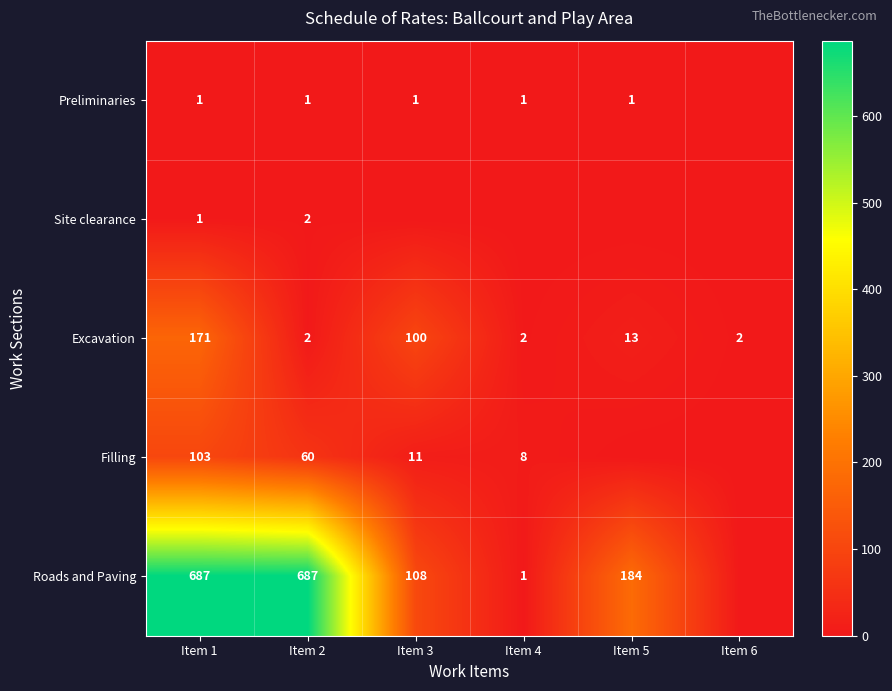

How many data points does each series have?

6